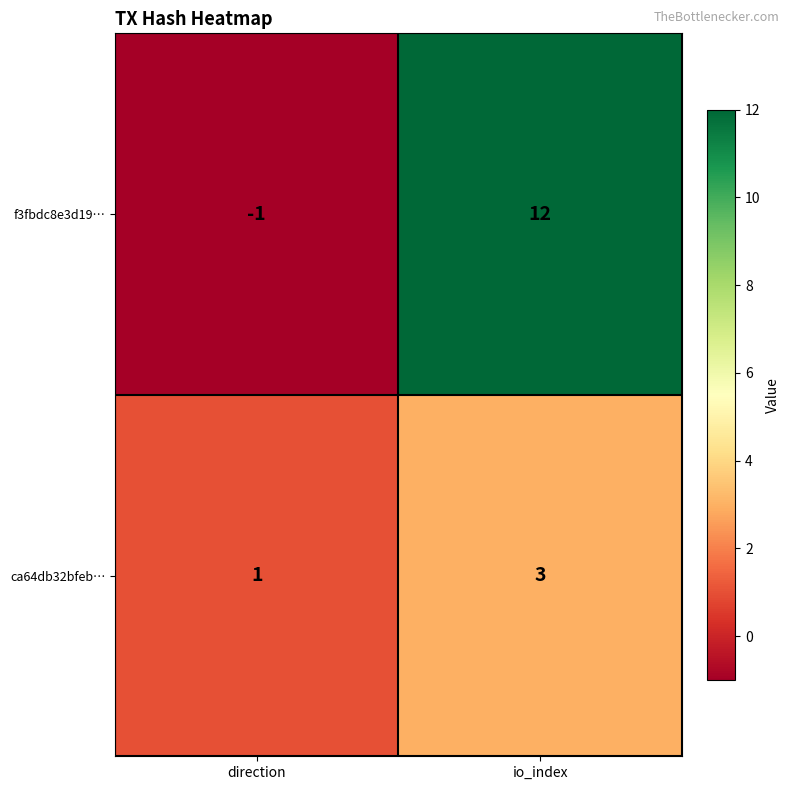

What is the spread (max minus min) of values at io_index?

9